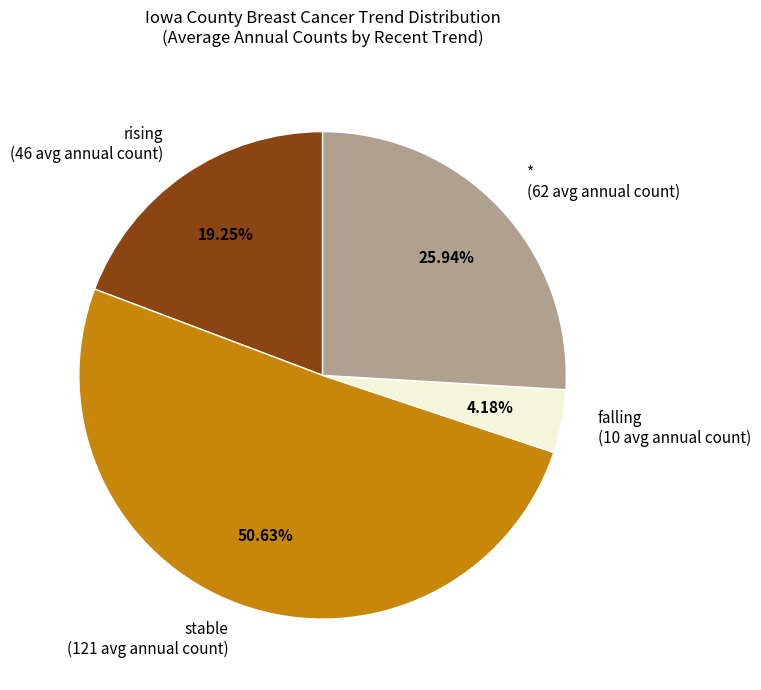

Is stable the majority of the pie?

Yes